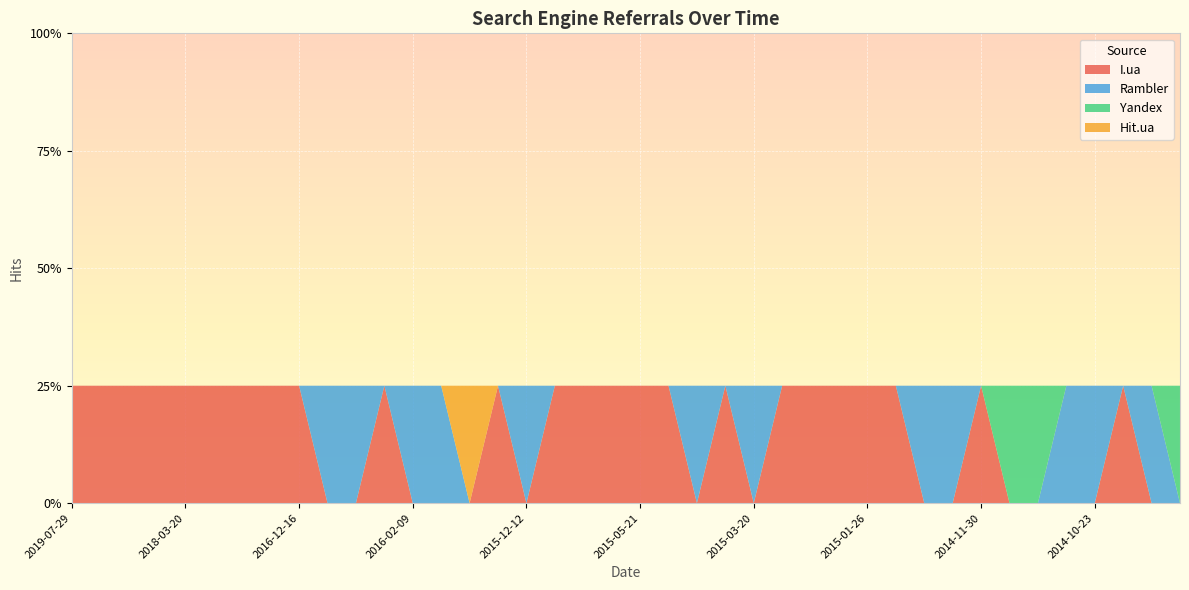

Reading left to right, transcribe all the data shown in this chart.

I.ua: 1	1	1	1	1	1	1	1	1	0	0	1	0	0	0	1	0	1	1	1	1	1	0	1	0	1	1	1	1	1	0	0	1	0	0	0	0	1	0	0
Rambler: 0	0	0	0	0	0	0	0	0	1	1	0	1	1	0	0	1	0	0	0	0	0	1	0	1	0	0	0	0	0	1	1	0	0	0	1	1	0	1	0
Yandex: 0	0	0	0	0	0	0	0	0	0	0	0	0	0	0	0	0	0	0	0	0	0	0	0	0	0	0	0	0	0	0	0	0	1	1	0	0	0	0	1
Hit.ua: 0	0	0	0	0	0	0	0	0	0	0	0	0	0	1	0	0	0	0	0	0	0	0	0	0	0	0	0	0	0	0	0	0	0	0	0	0	0	0	0